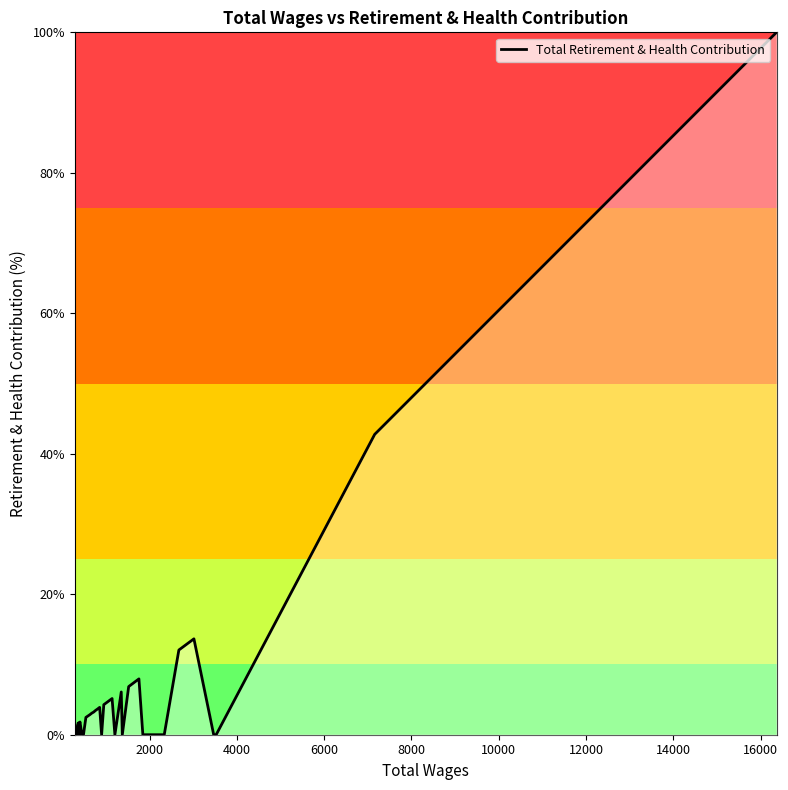

What is the average value?

5.8